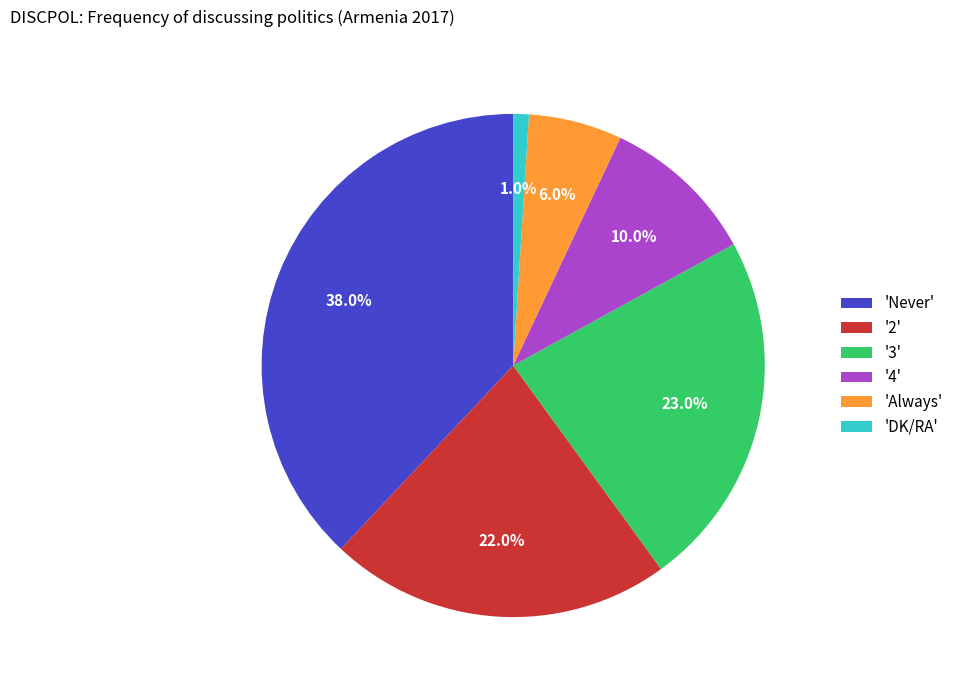

To the nearest percent, what is the average slice percentage?

17%